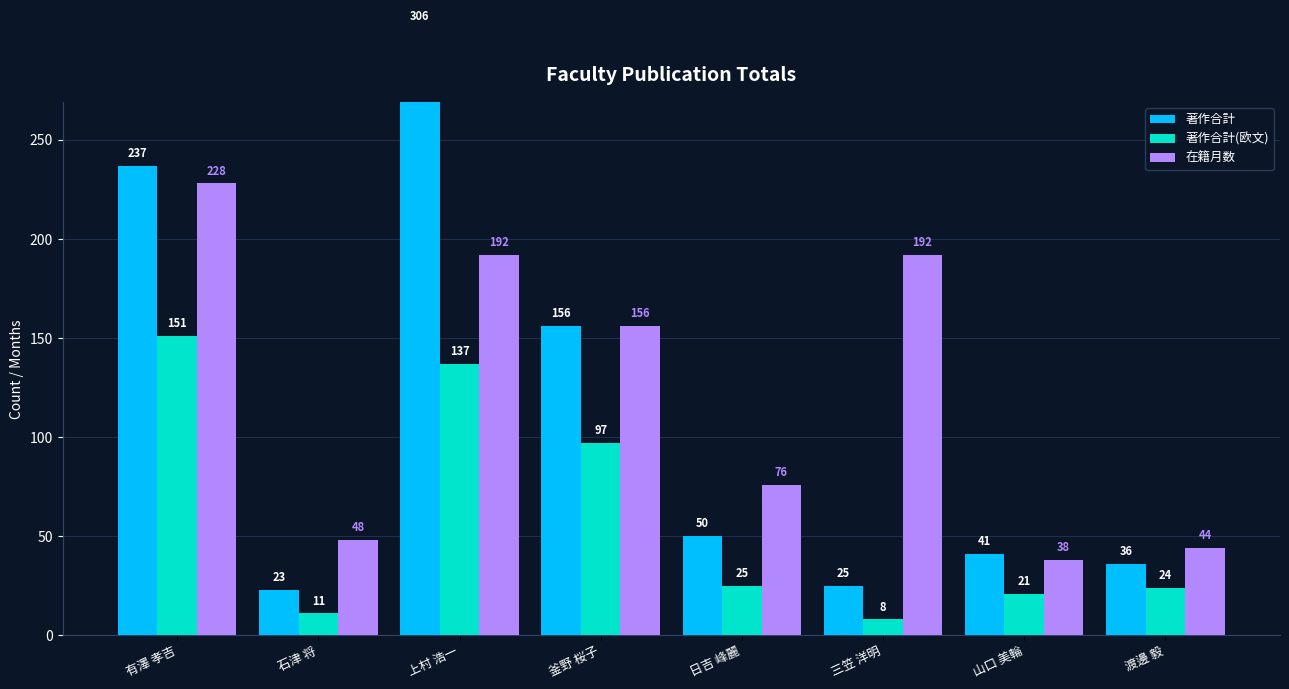

What is the spread (max minus min) of values at 渡邊 毅?

20